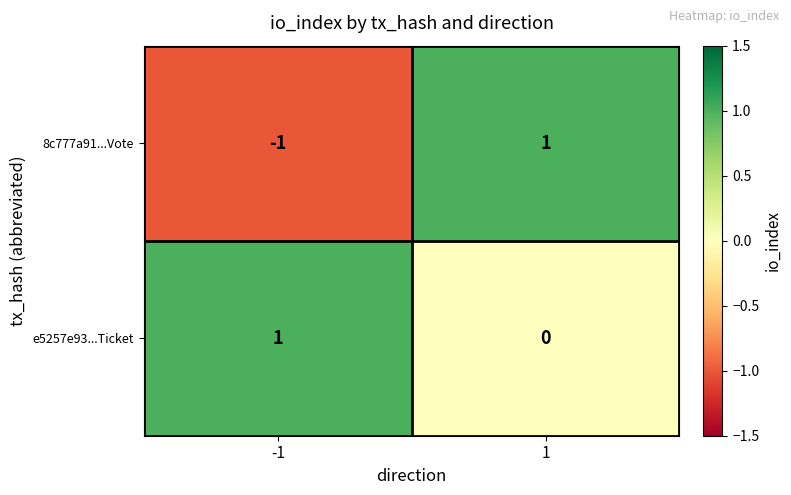

The value of 8c777a91...Vote at 1 is 1. True or false?

True